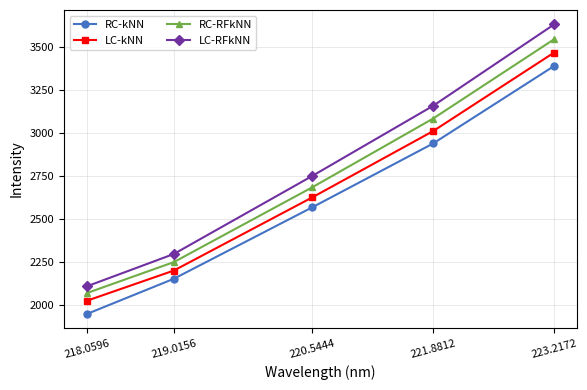

What are all the series names shown in the legend?

RC-kNN, LC-kNN, RC-RFkNN, LC-RFkNN